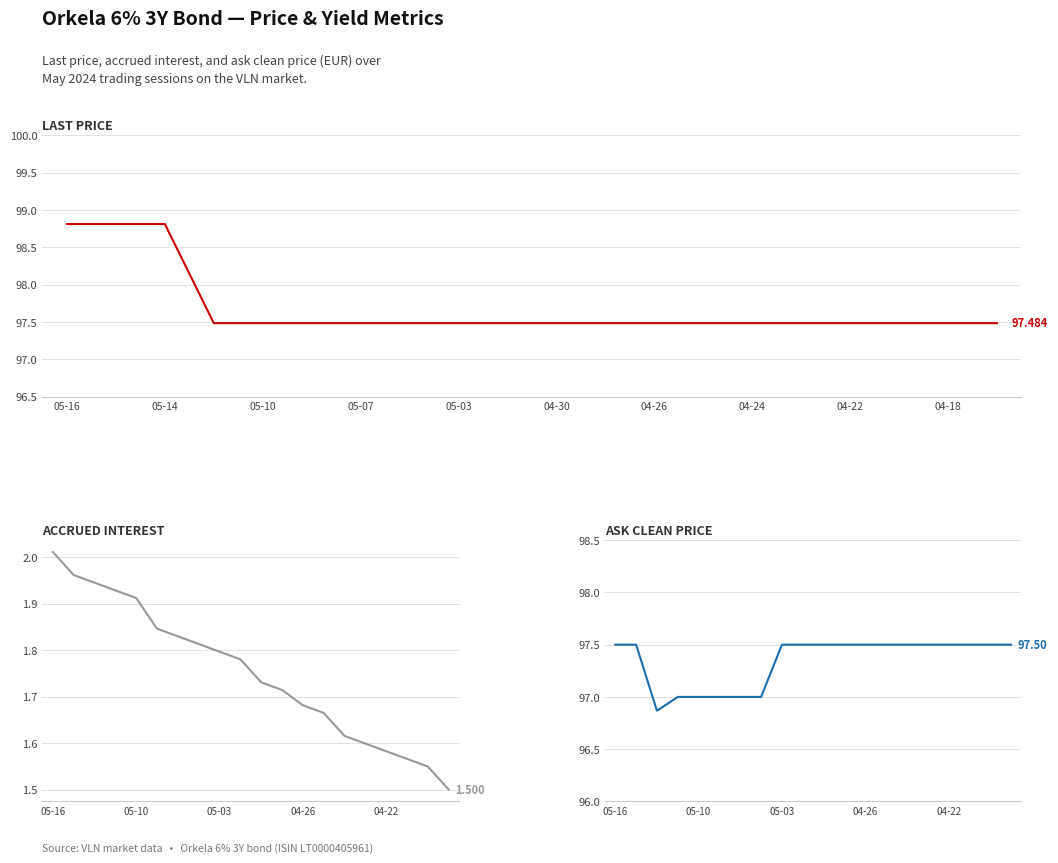

What position from the right is 17?

3